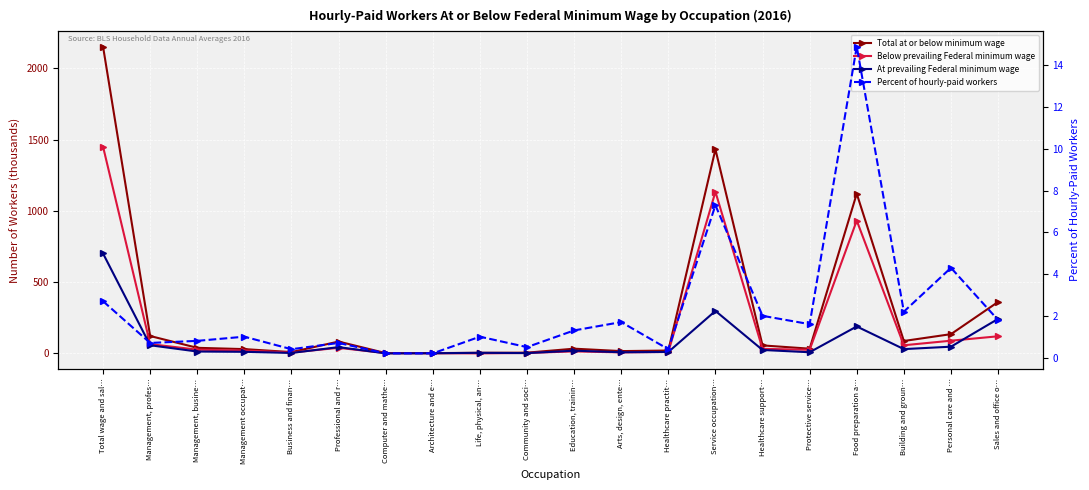

What is the label of the 19th point from the right?

Management, profes…